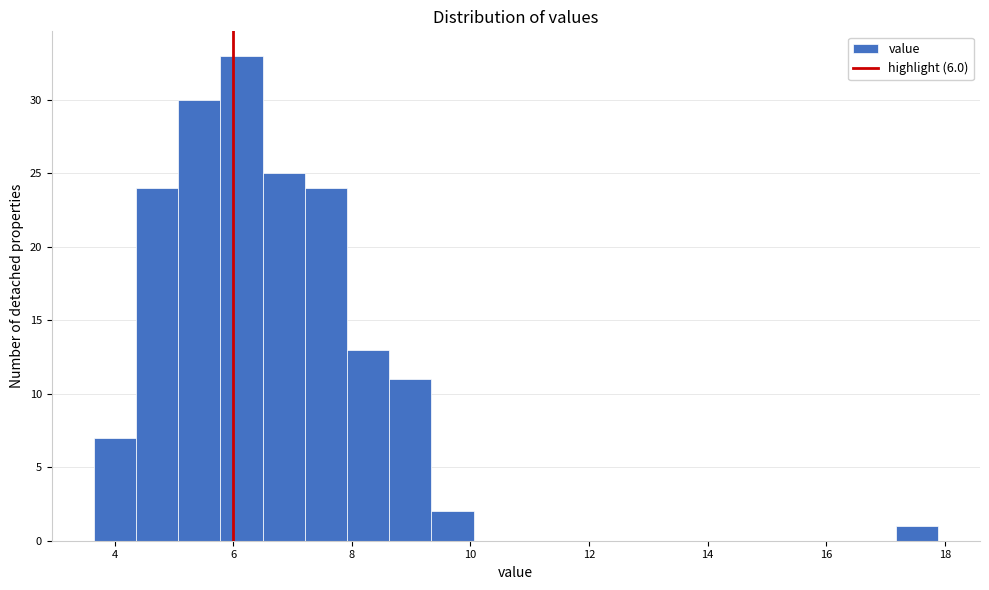

Read against the x-axis, roughly where is the centre of the tallest bar?

6.2